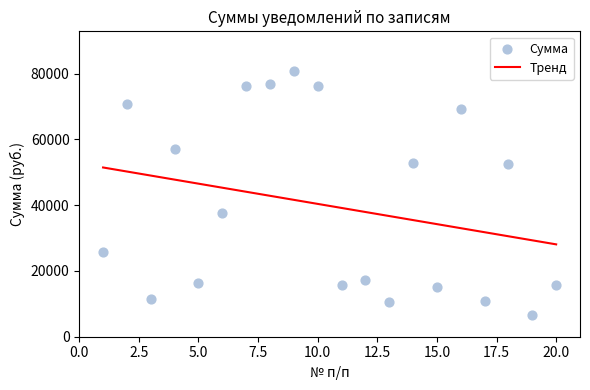

Approximately how many times larger is the value at 7 compared to 18?

1.5